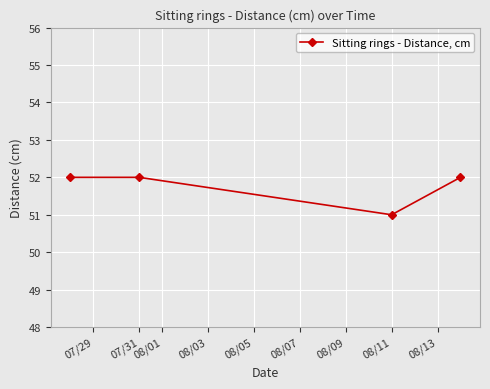

How many lines are shown in the chart?

1